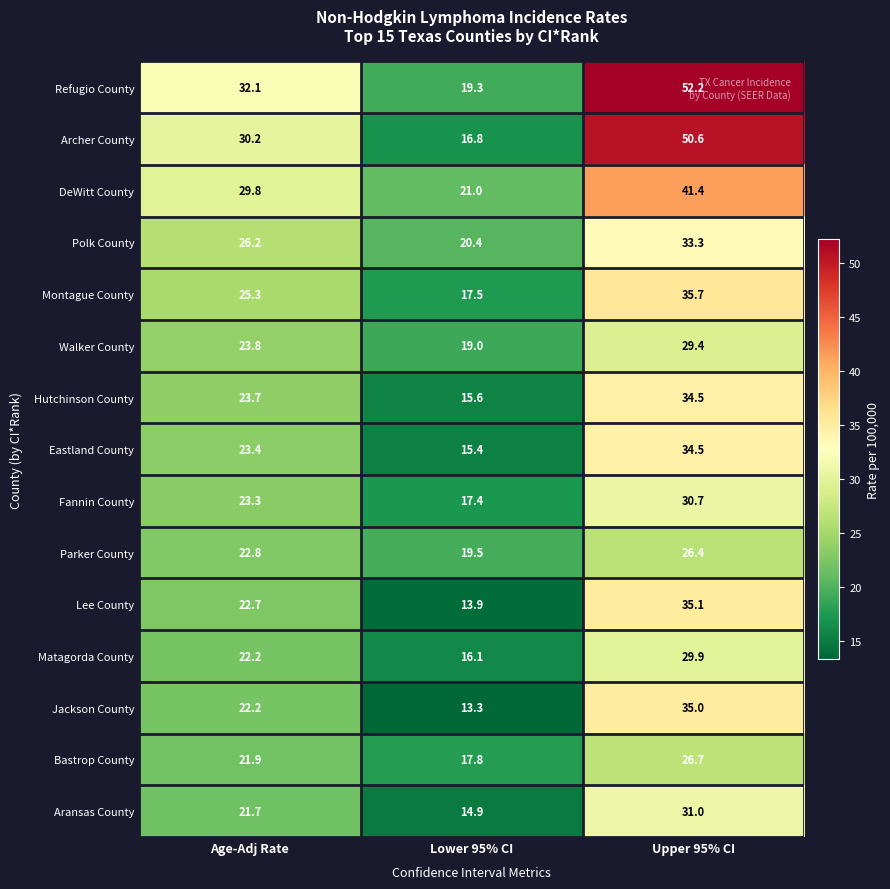

Rank the categories by Eastland County value from lowest to highest.

Lower 95% CI, Age-Adj Rate, Upper 95% CI